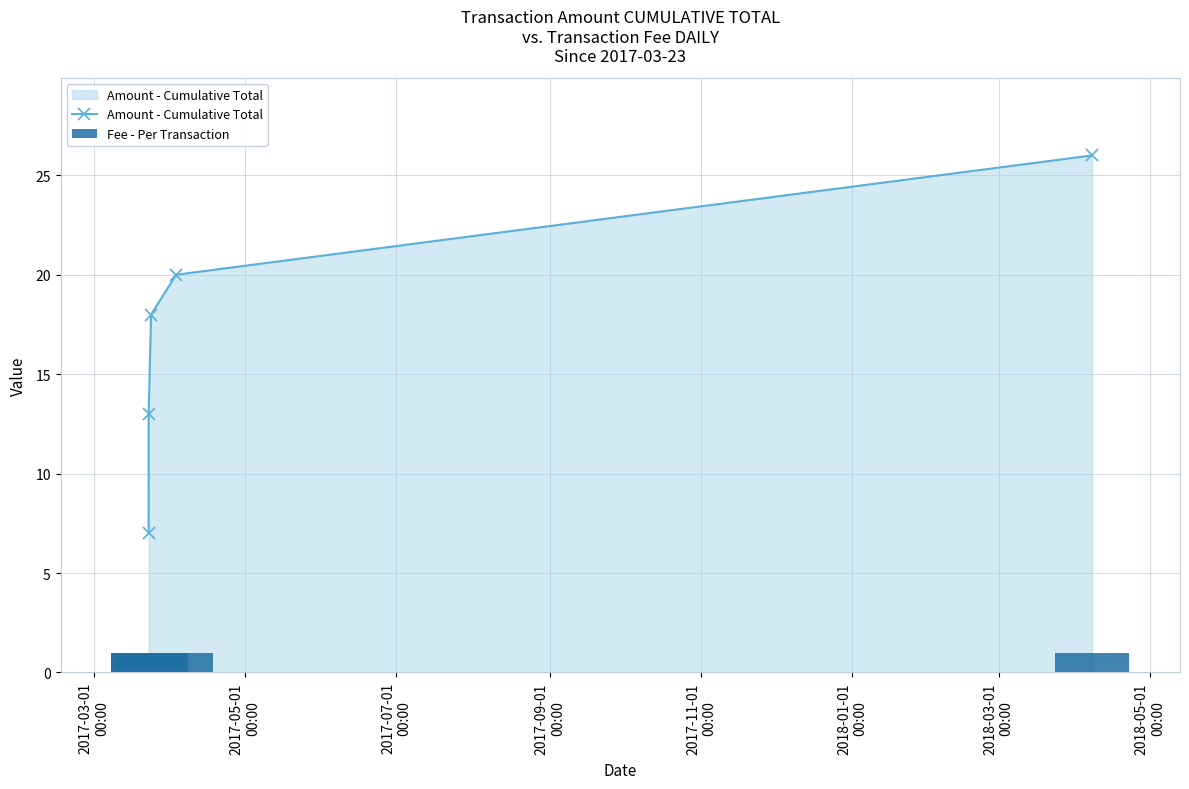

What are all the series names shown in the legend?

Amount - Cumulative Total, Fee - Per Transaction